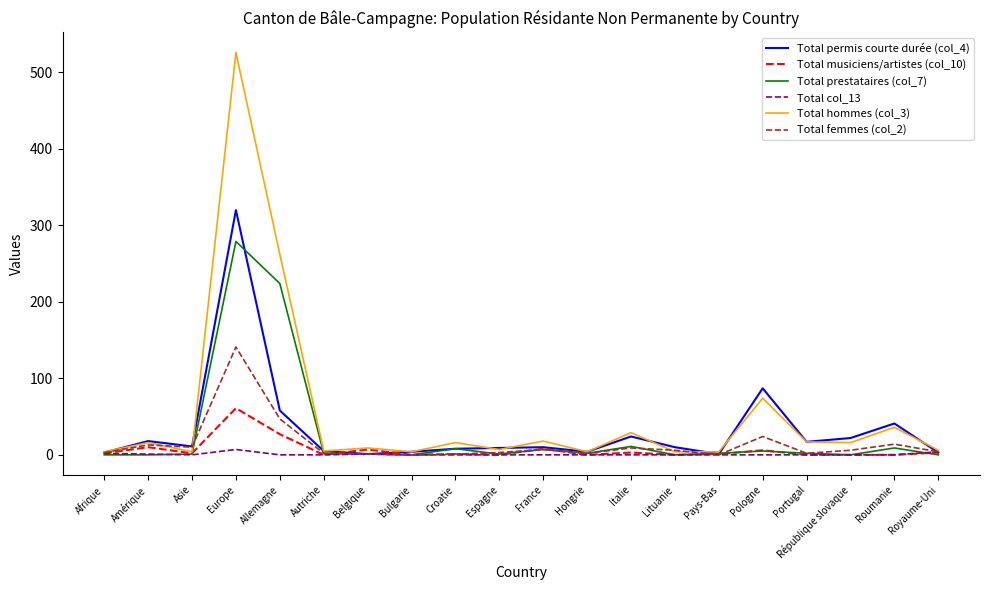

Is it true that Total permis courte durée (col_4) equals 41 at Roumanie?

True